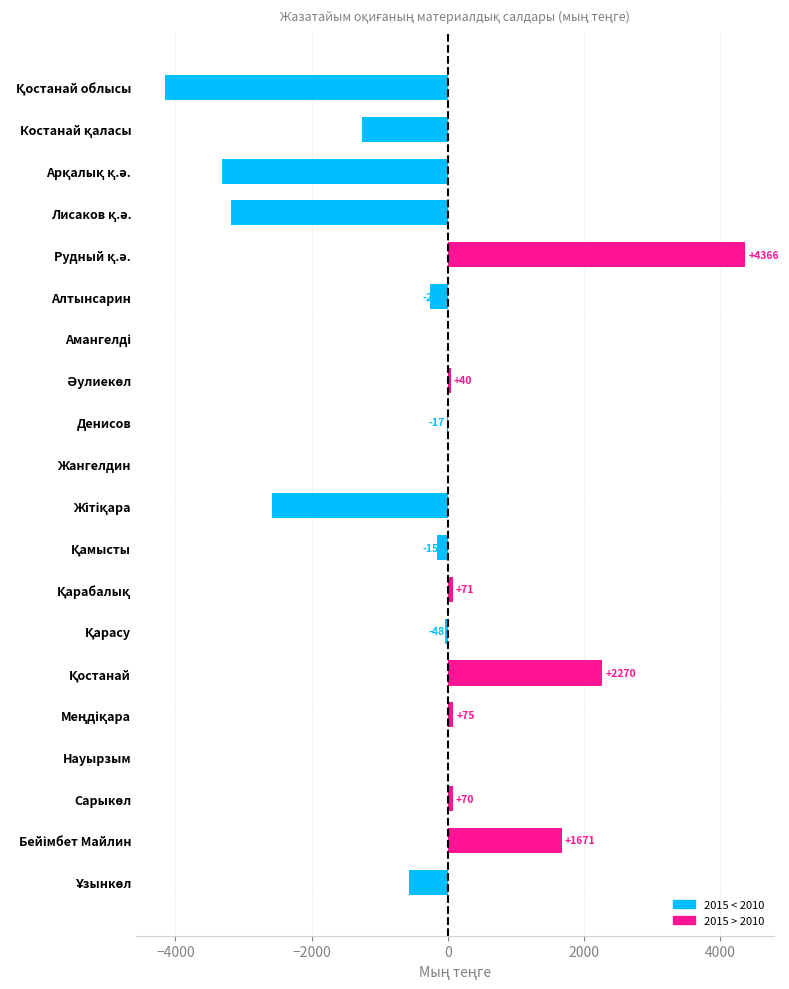

True or false: the data shows -17 at Денисов.

True